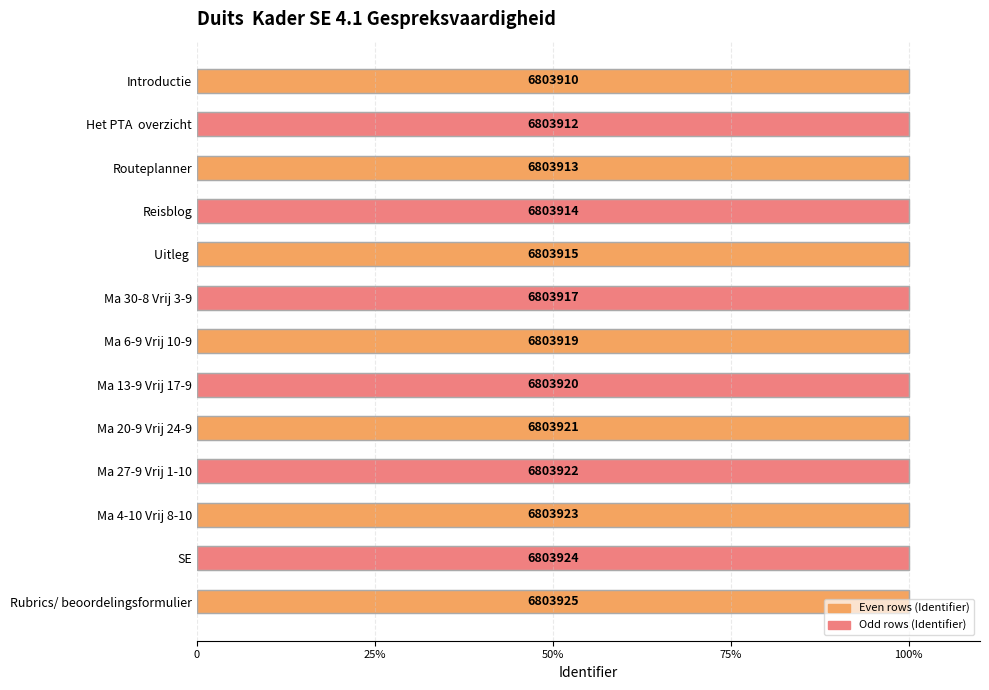

Does the chart contain any negative values?

No